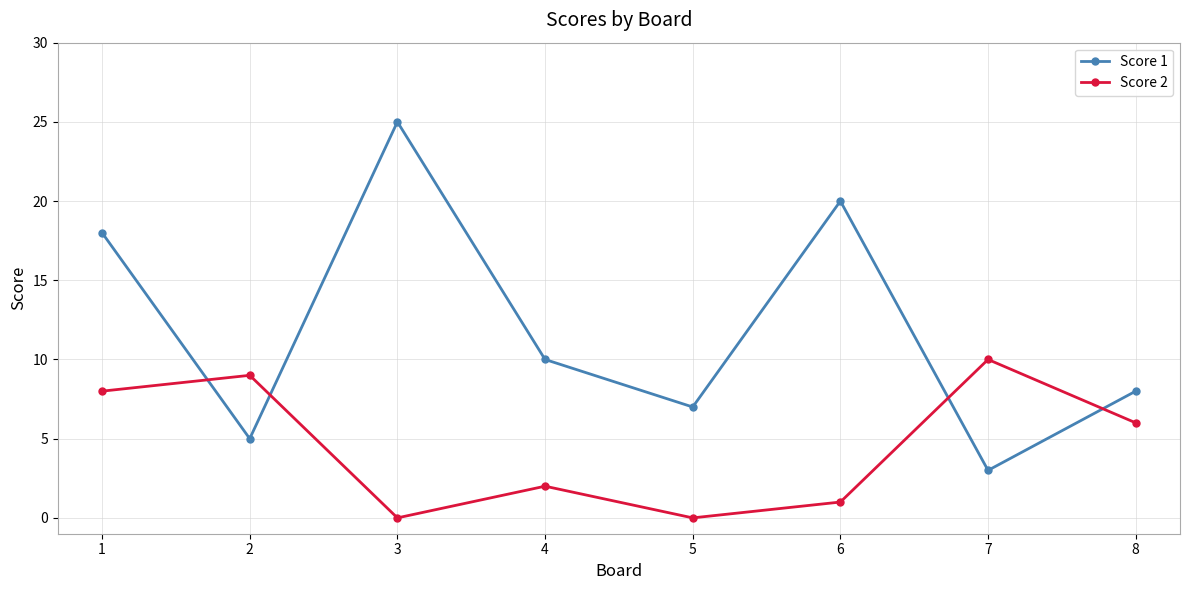

List the series in order of their overall mean, lowest first.

Score 2, Score 1